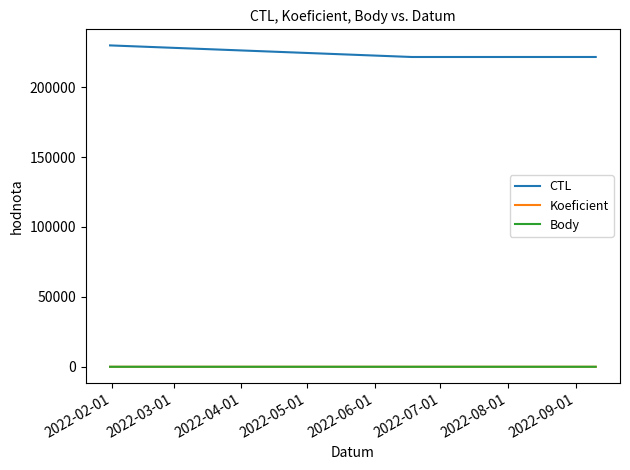

Which series has the largest total across all categories?

CTL